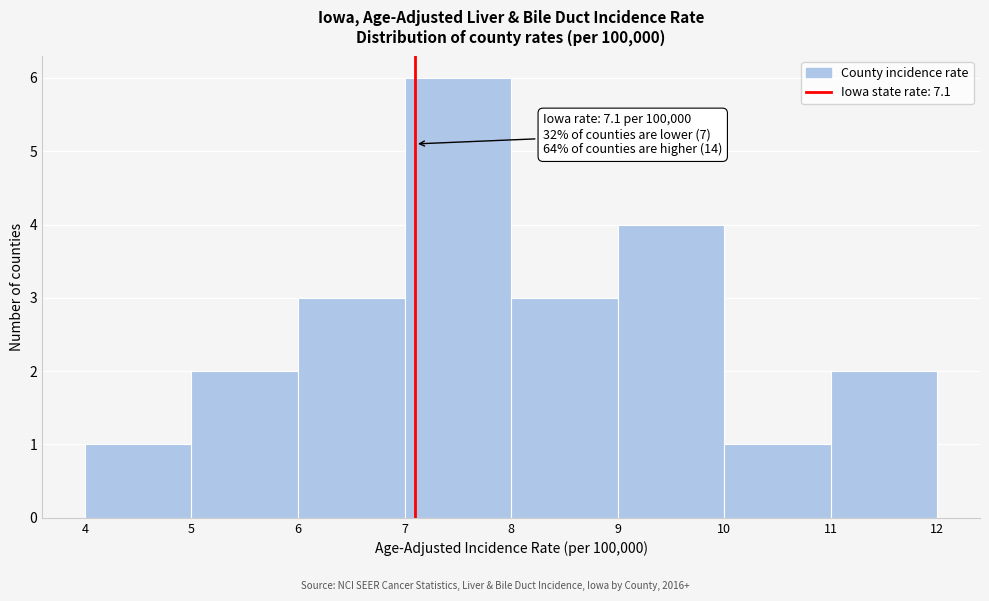

Which range on the x-axis has the tallest bar?

7 to 8